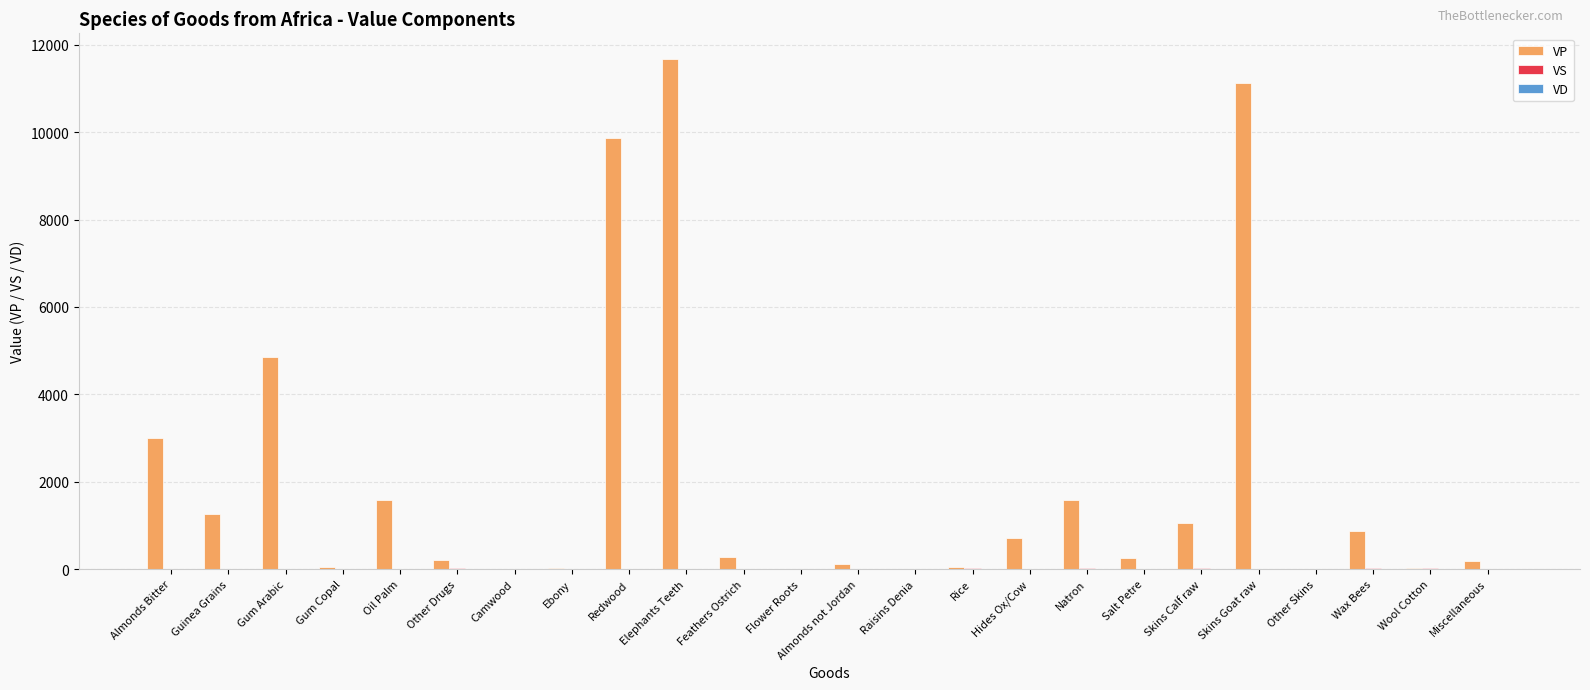

Which series has the largest total across all categories?

VP